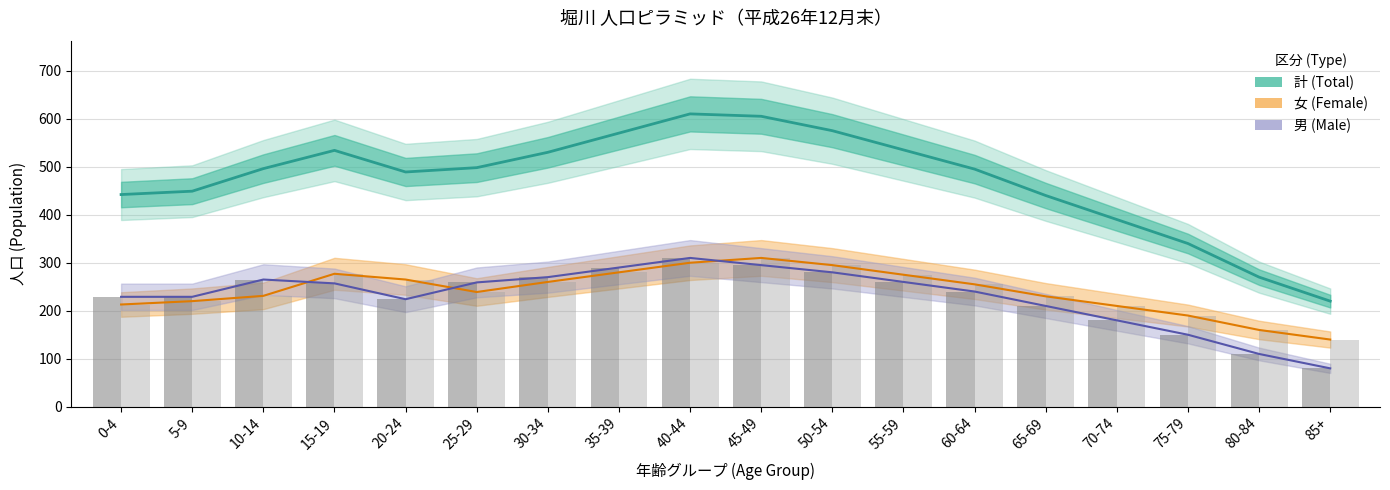

True or false: 男 (Male) has a value of 259 at 25-29.

True